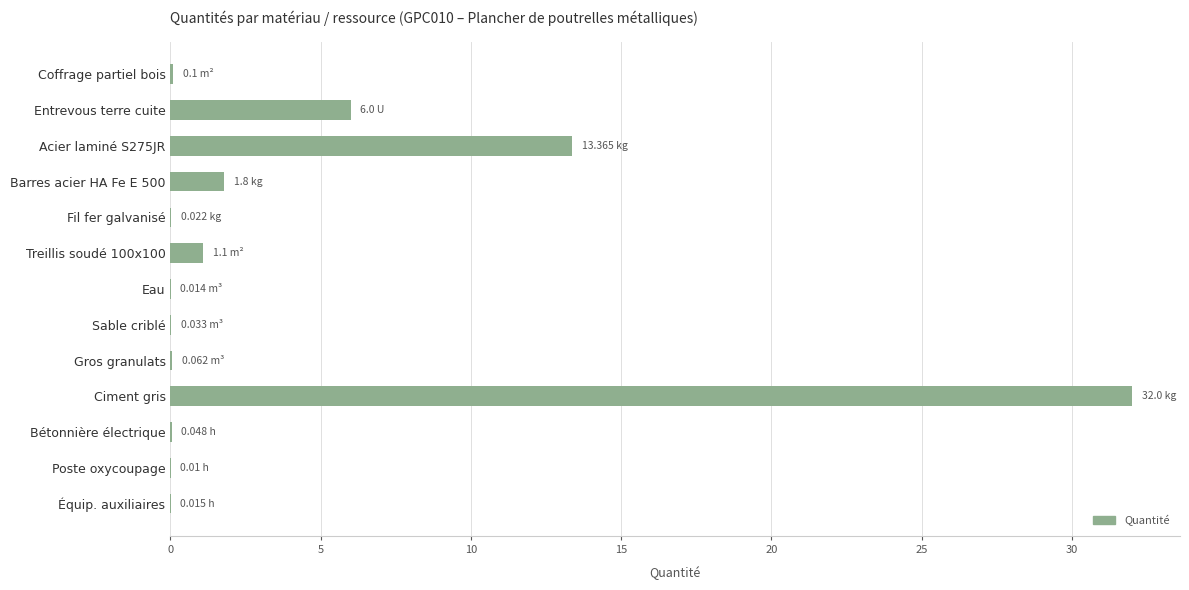

What is the change in value from Acier laminé S275JR to Barres acier HA Fe E 500?

-11.6